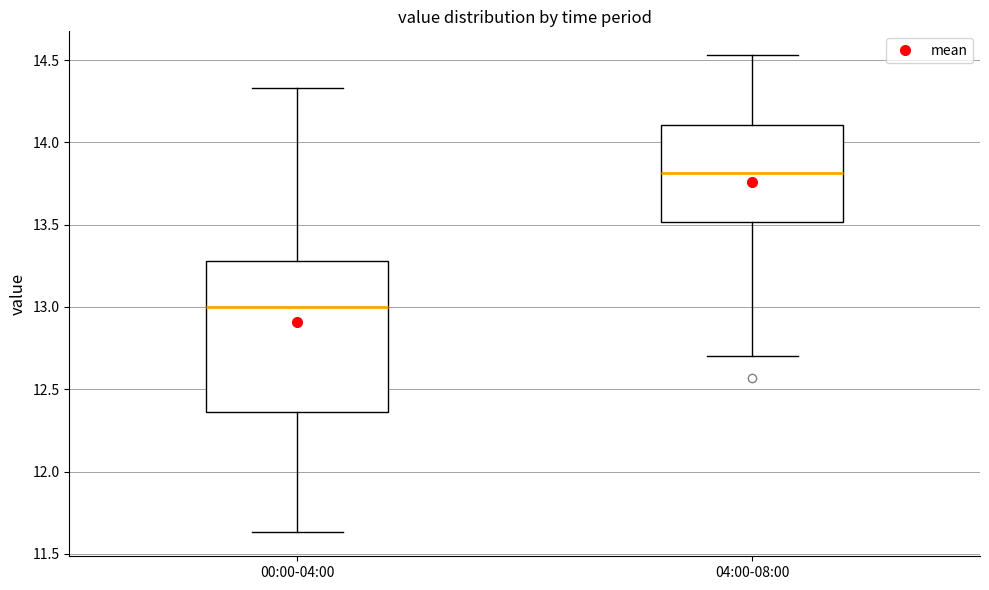

Where does the lower whisker of the box for 04:00-08:00 end on the y-axis? The values are not printed on the chart, so give them approximately, as read against the axis.

12.70